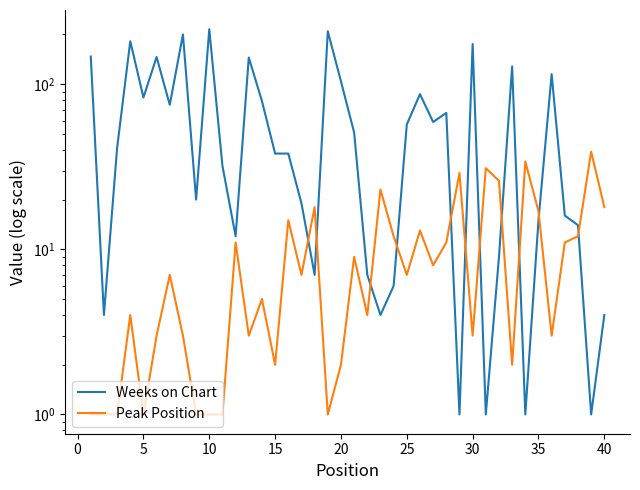

At how many categories does at least one series exceed 208?

2